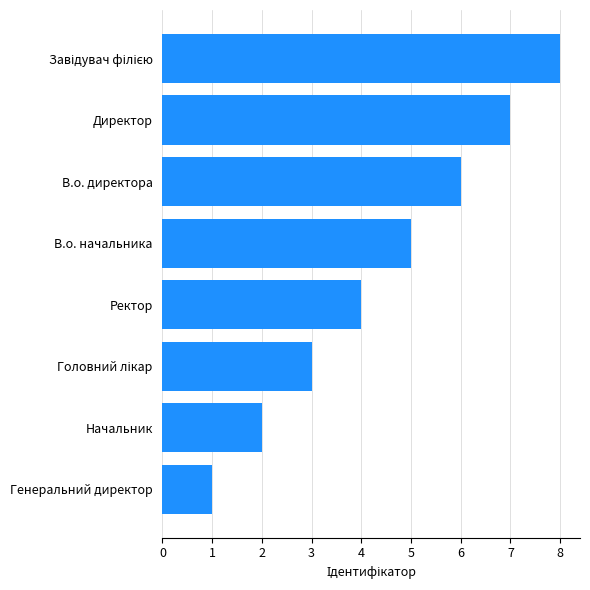

How many data points are less than 5?

4